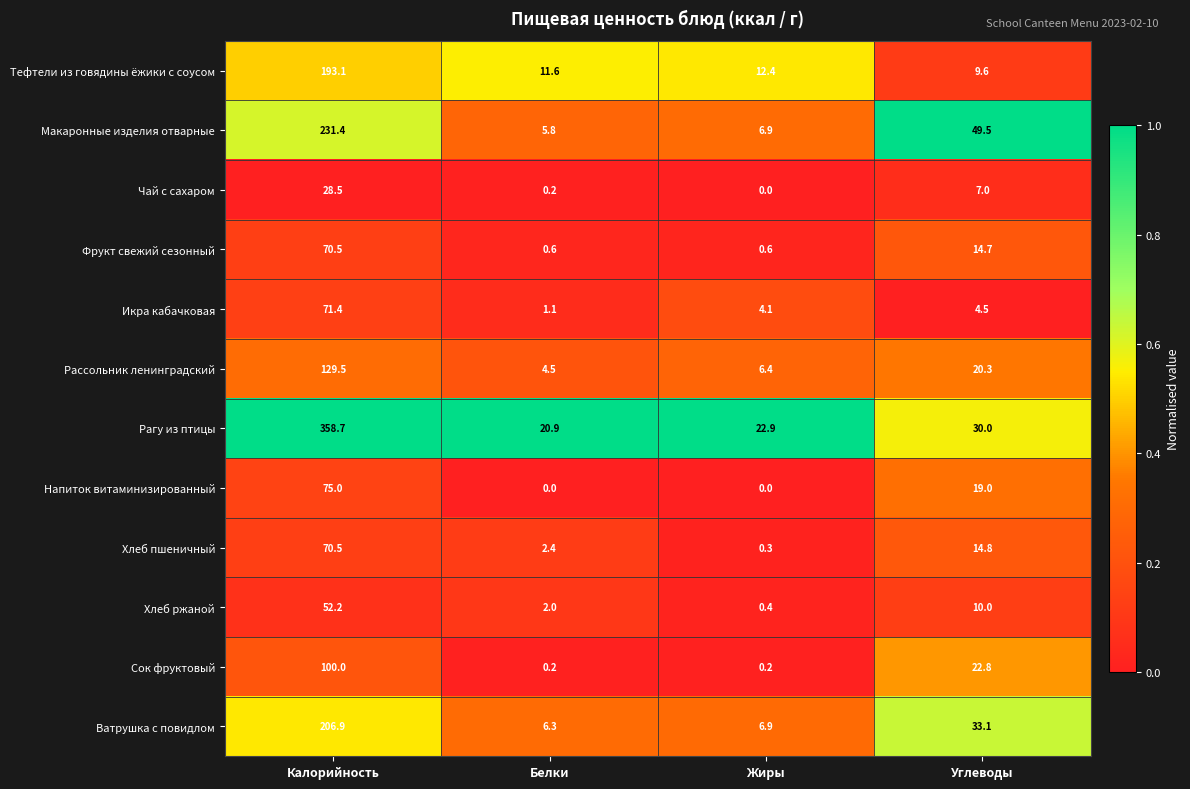

The value of Икра кабачковая at Жиры is 6.5. True or false?

False